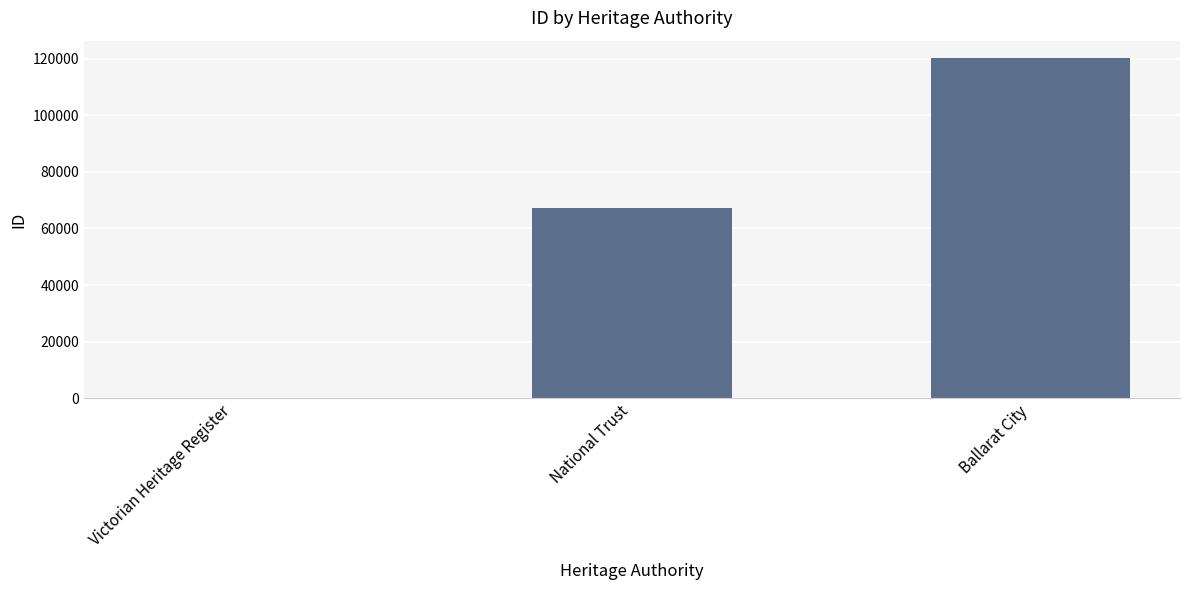

What is the change in value from National Trust to Ballarat City?

+53051